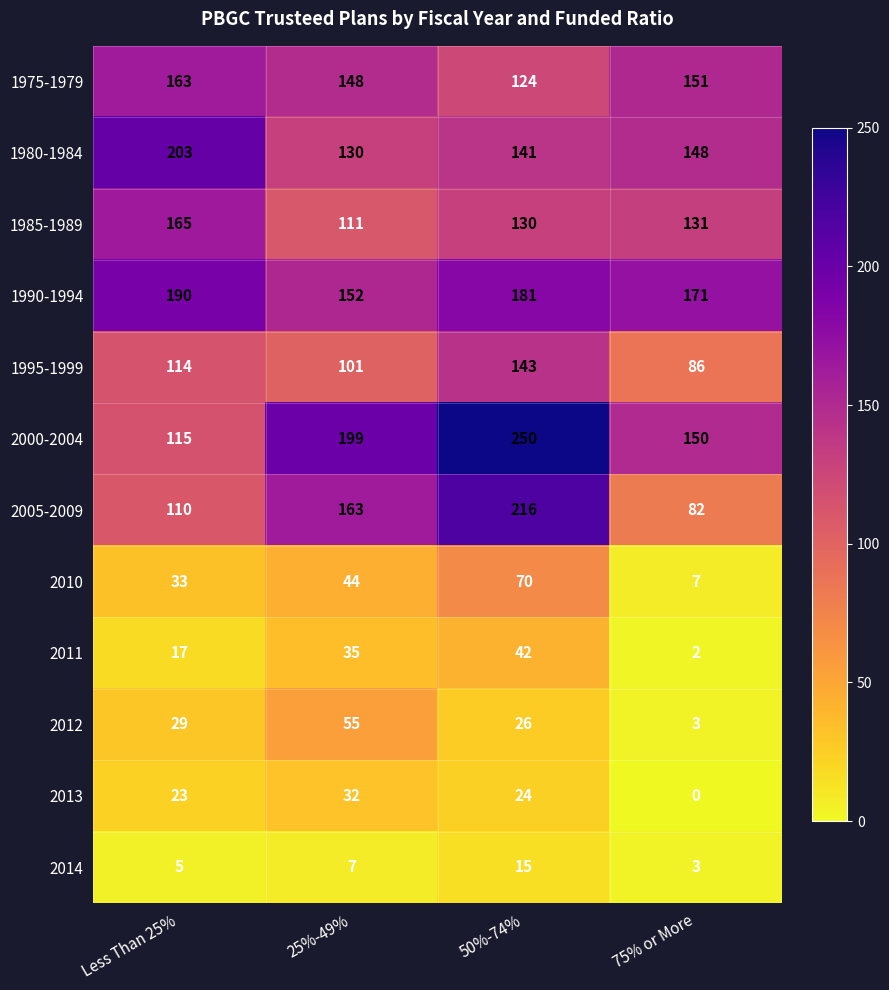

Where is 2005-2009 nearest to the value 149?

25%-49%